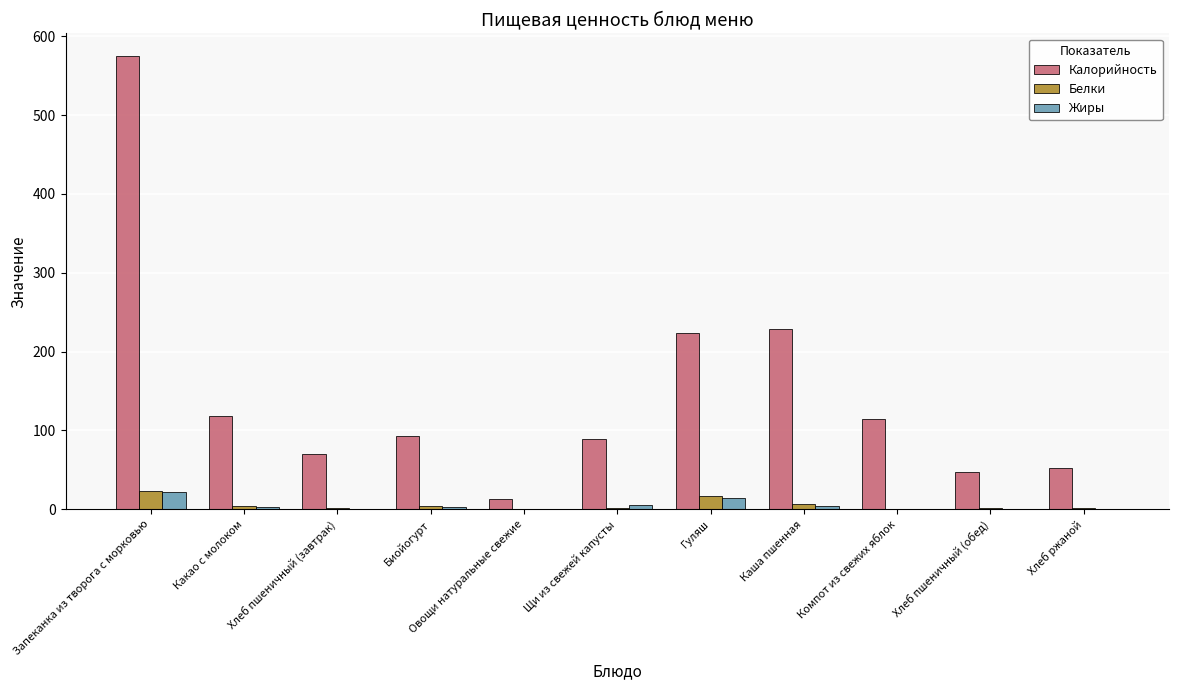

Is it true that Калорийность equals 751.1 at Запеканка из творога с морковью?

False